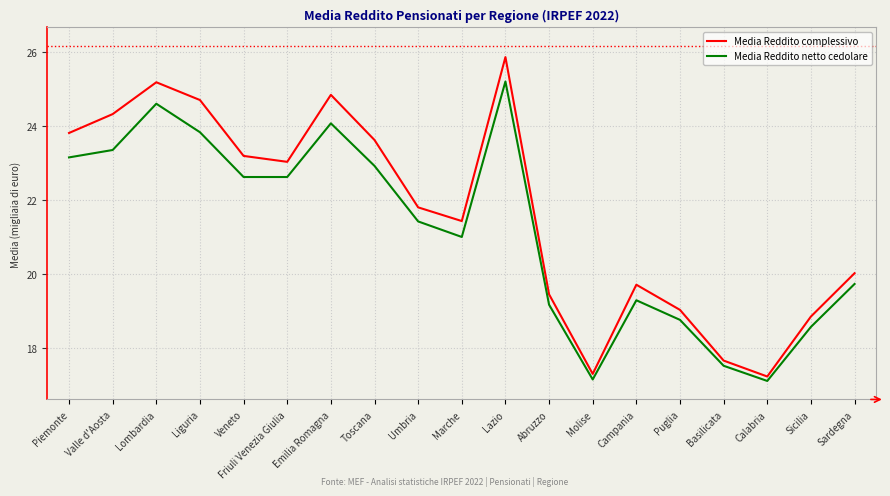

Which series has the largest total across all categories?

Media Reddito complessivo